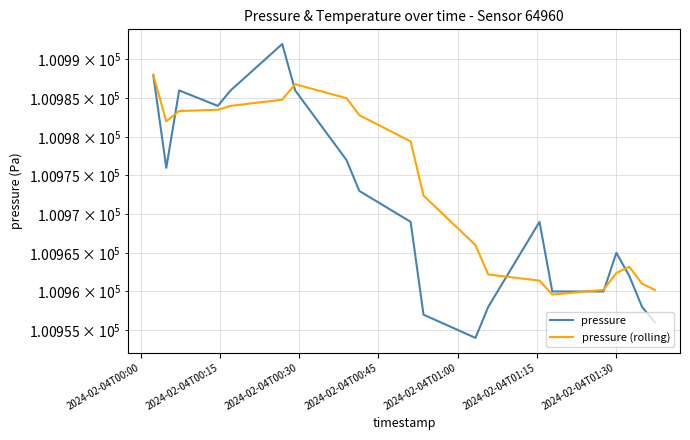

What is the value of the temperature (rolling) point at the 3rd from the left?

8.1